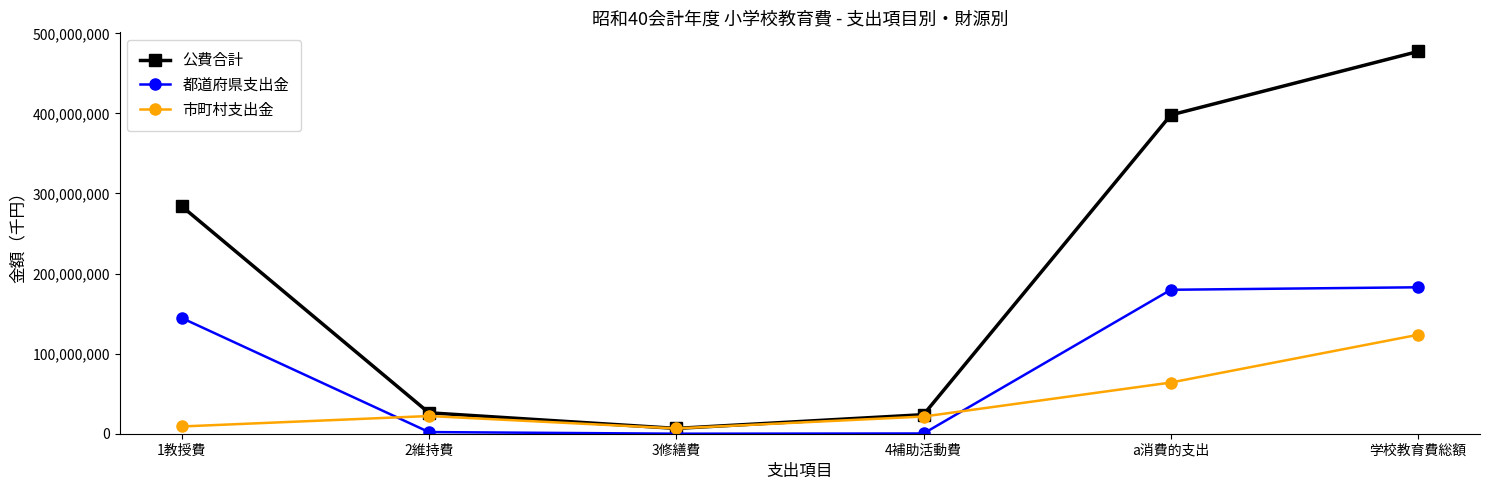

What position from the right is 1教授費?

6